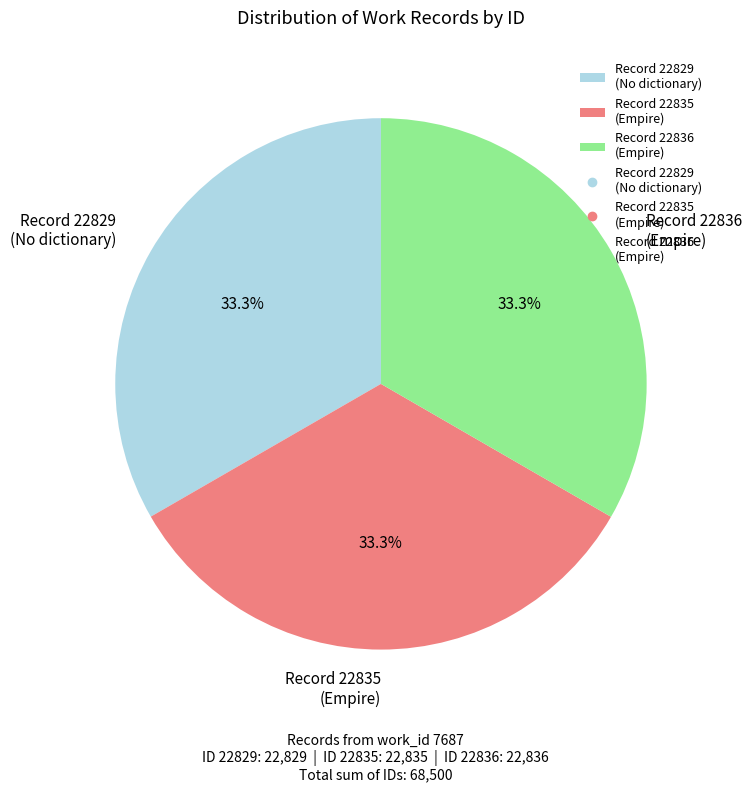

What is the ratio of the value at Record 22835 (Empire) to the value at Record 22836 (Empire)?

1.0